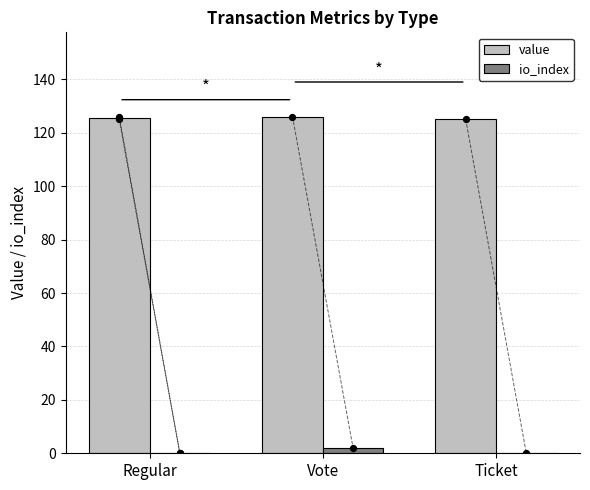

Which series has the largest total across all categories?

value